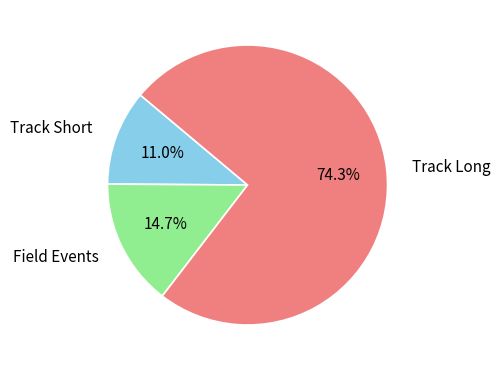

Count the number of slices in the pie.

3